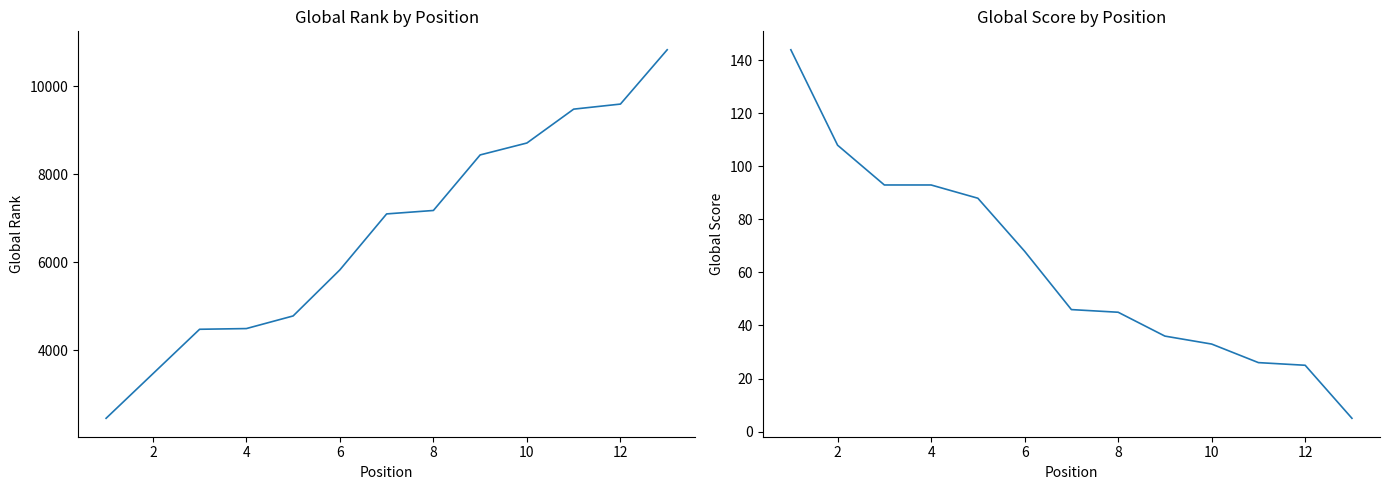

Rank the series at 10 from highest to lowest value.

Global Rank, Global Score